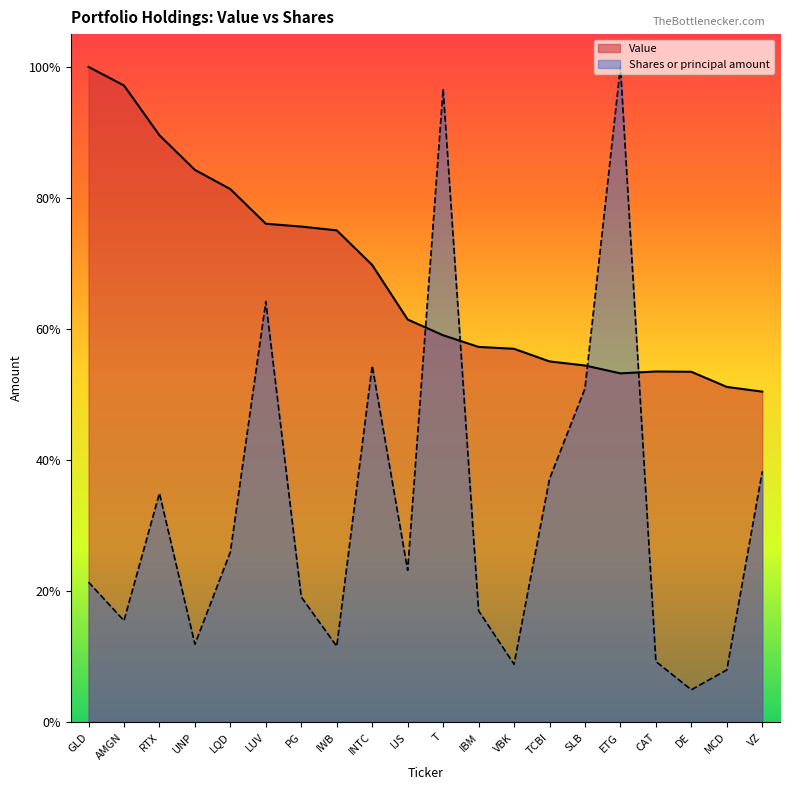

What is the label of the 4th point from the left?

UNP